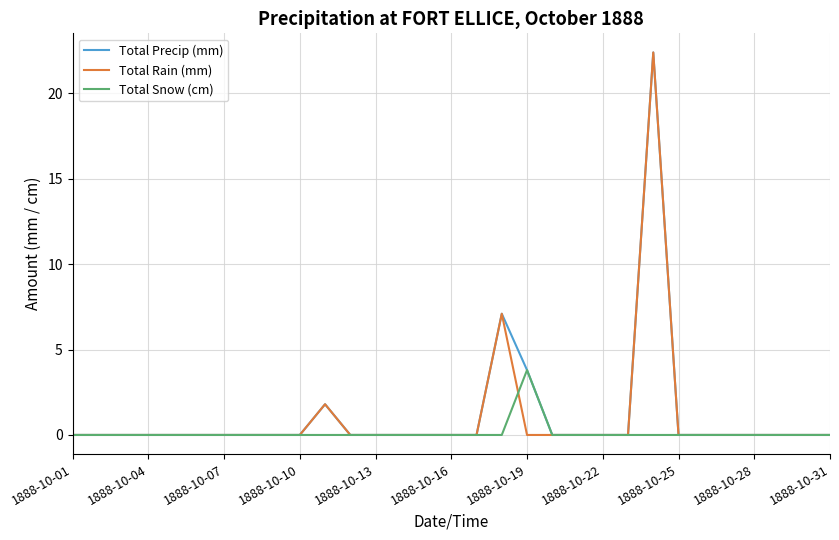

True or false: Total Precip (mm) has more than 0 interior local peaks.

True